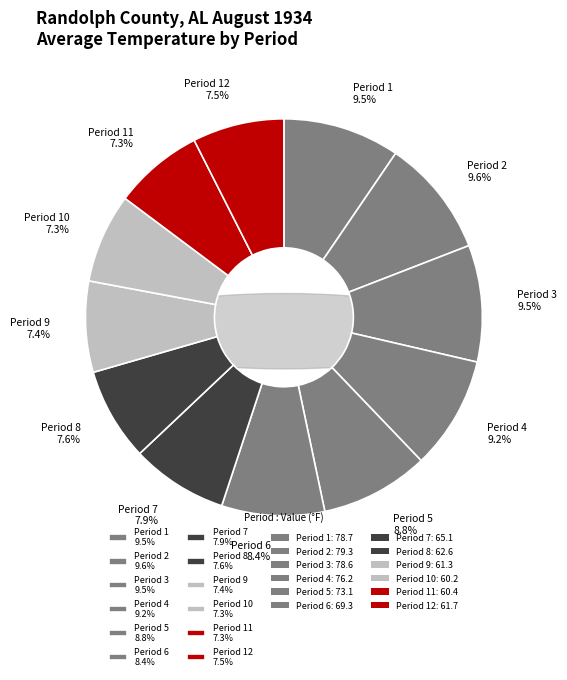

Is it true that Period 5 is 1% of the pie?

False